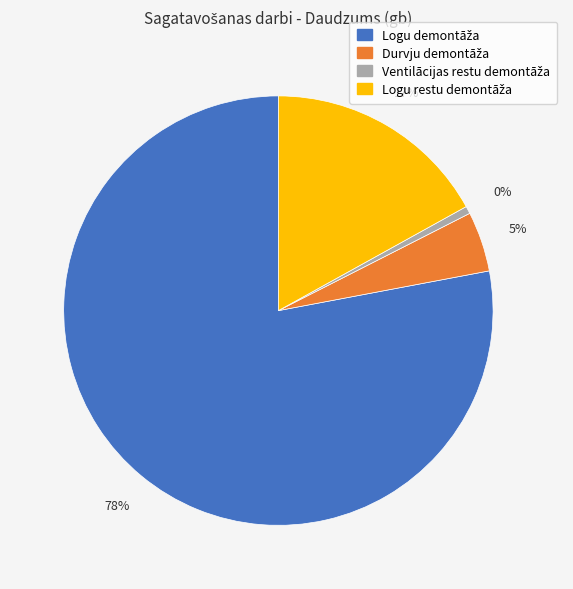

Is it true that Logu demontāža is 78% of the pie?

True